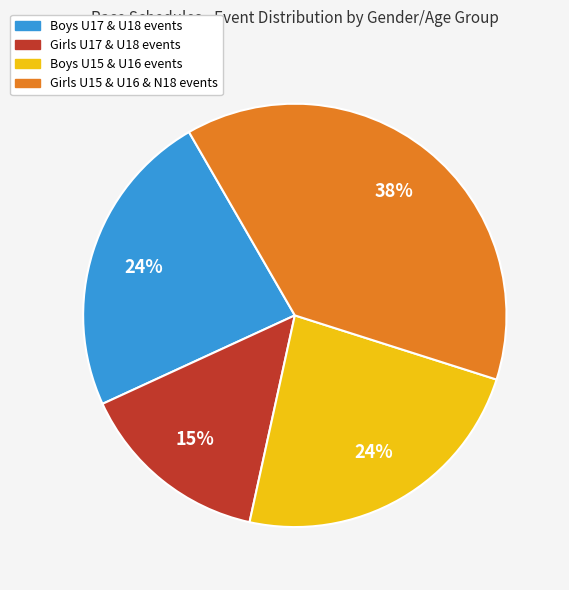

Does any single category account for the majority?

No